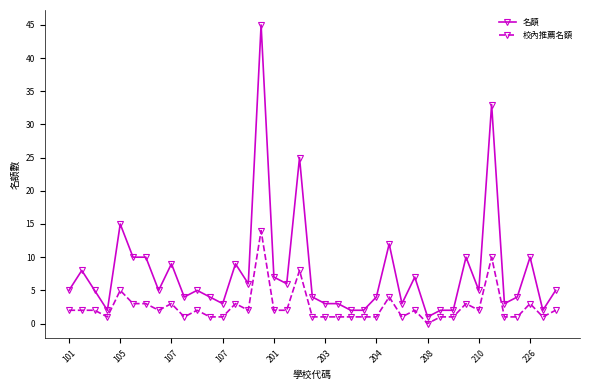

Count the number of categories in the chart.

39